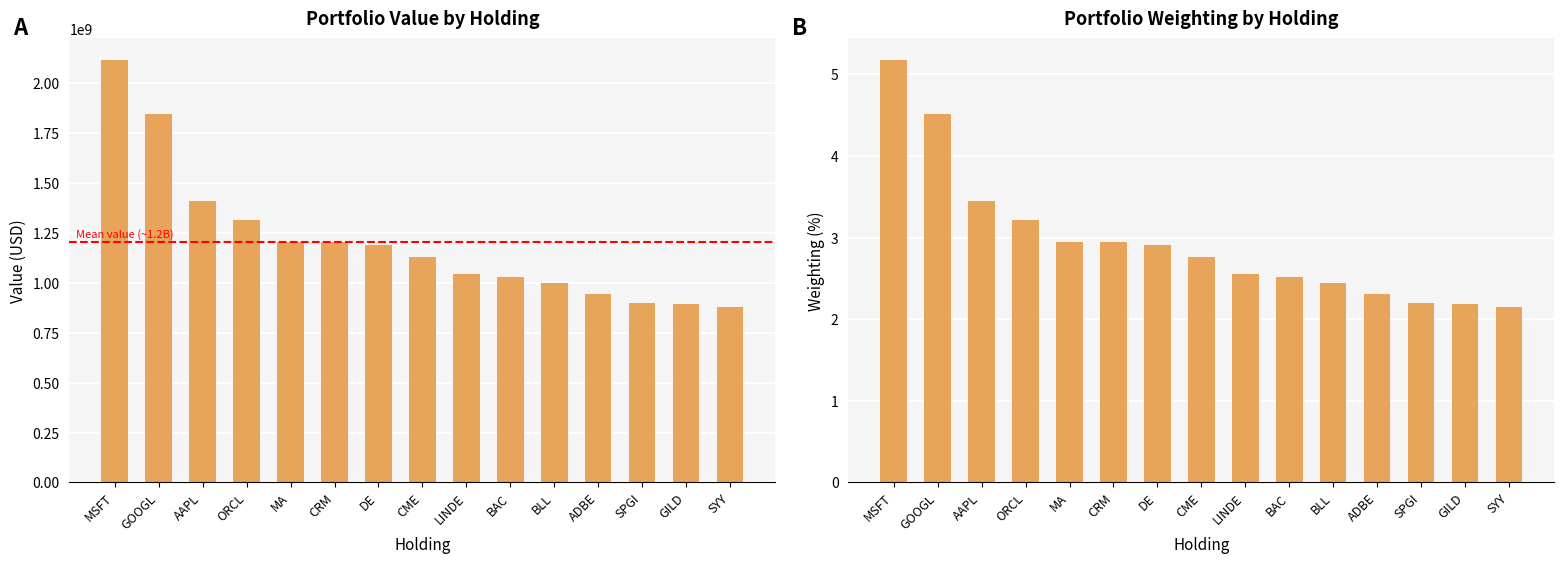

What is the average value of the Weighting series?

3.0